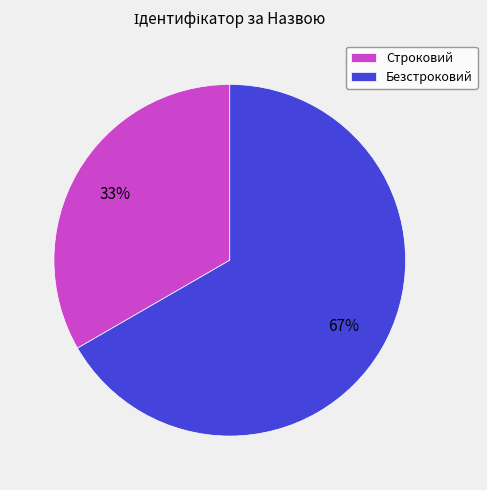

What is the largest slice in the pie chart?

Безстроковий